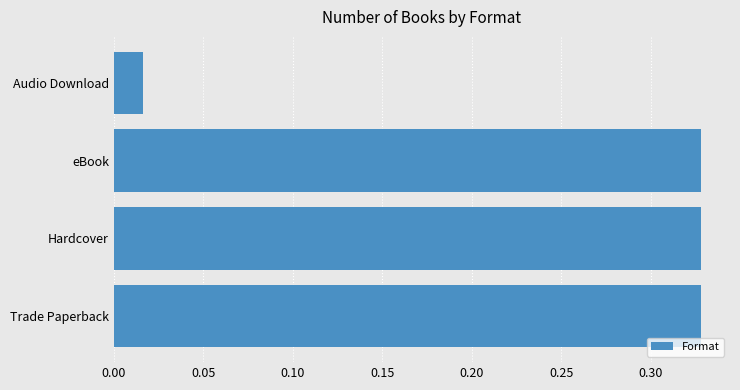

Are the bars horizontal?

Yes